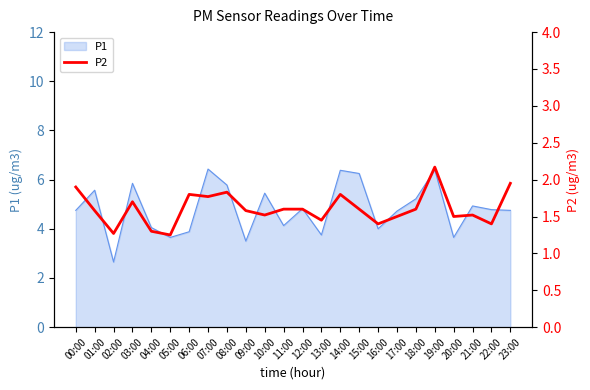

What is the label of the 8th point from the left?

07:00